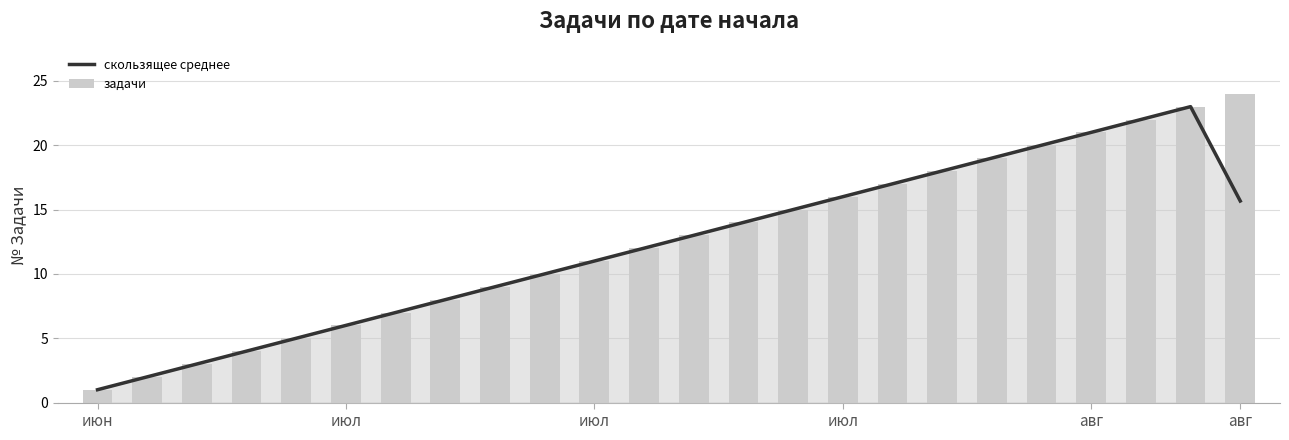

True or false: скользящее среднее has a value of 3.1 at авг.

False